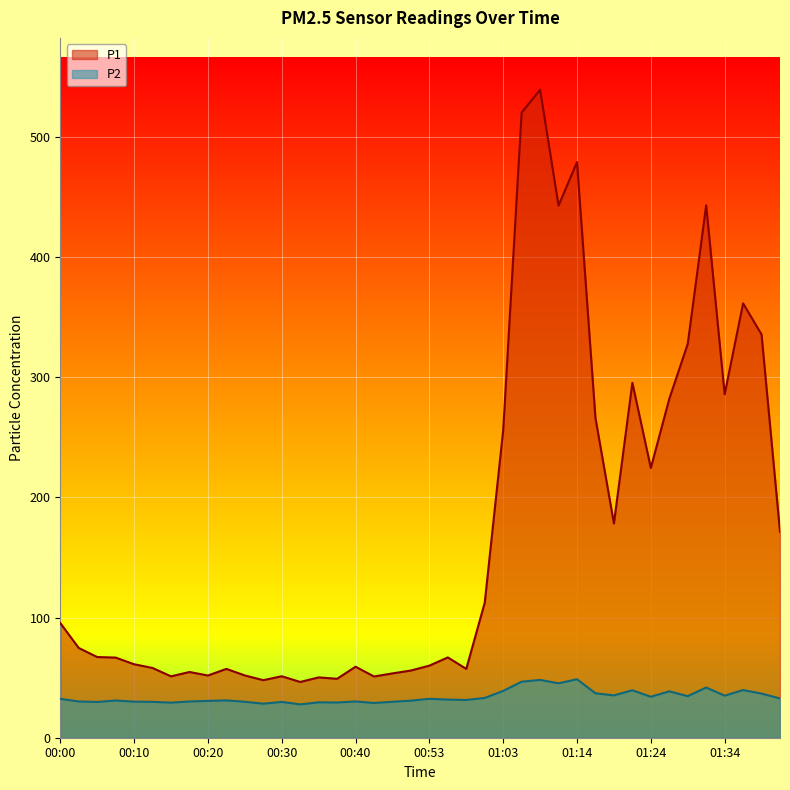

What is the lowest value of the P2 series?

27.7